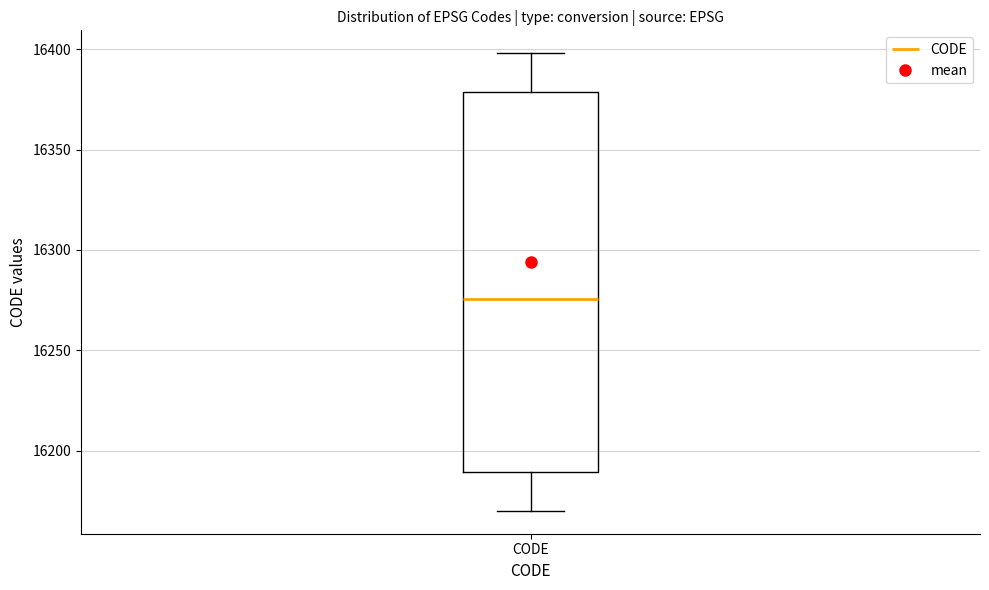

Read this box plot against the y-axis: the position of the median line, the range covered by the box, and the ends of both whiskers. The values are not printed on the chart, so give them approximately, as read against the axis.

median 16275, box 16190 to 16380, whiskers 16170 to 16400